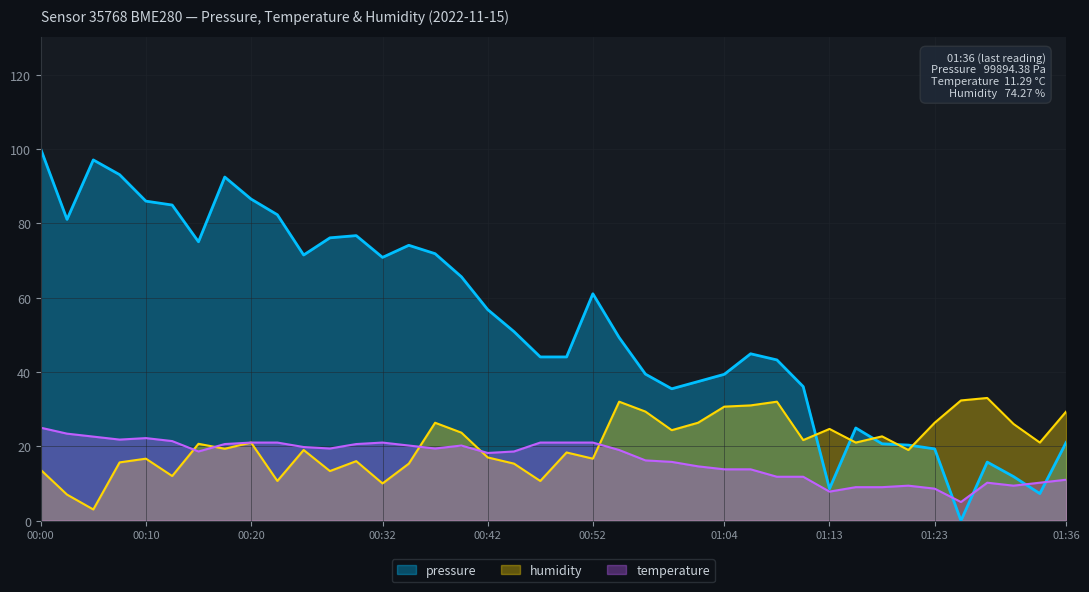

How many lines are shown in the chart?

3